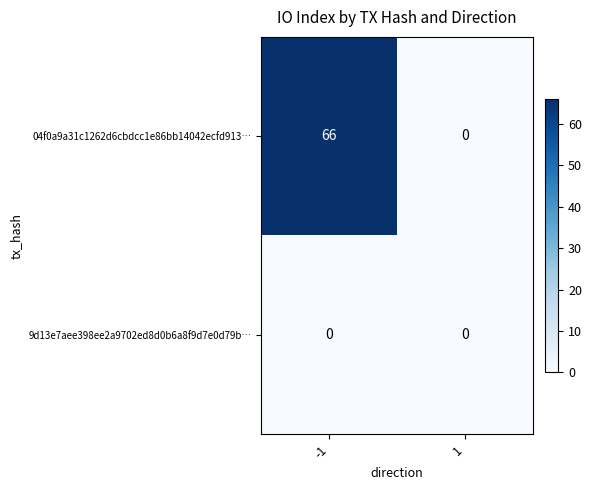

Rank the series by their maximum value, from highest to lowest.

04f0a9a31c1262d6cbdcc1e86bb14042ecfd913…, 9d13e7aee398ee2a9702ed8d0b6a8f9d7e0d79b…